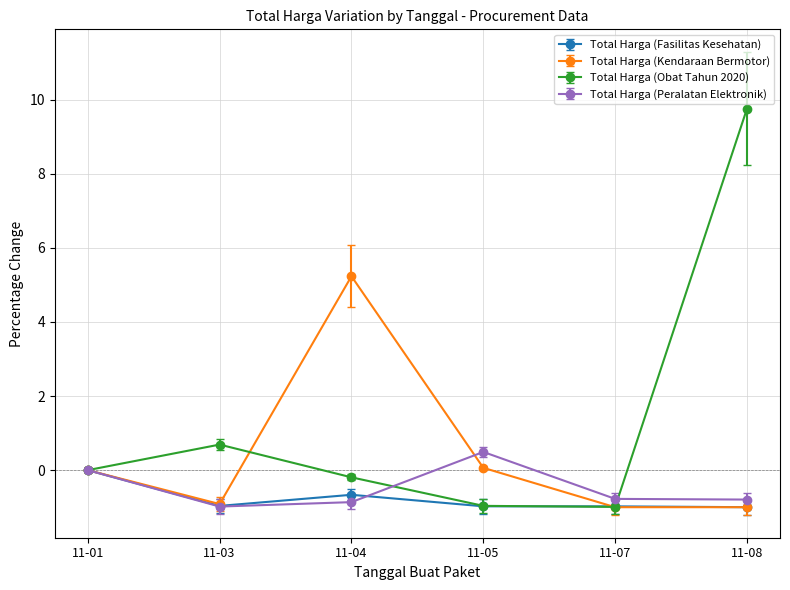

At which category does Total Harga (Obat Tahun 2020) reach its first local peak?

11-03